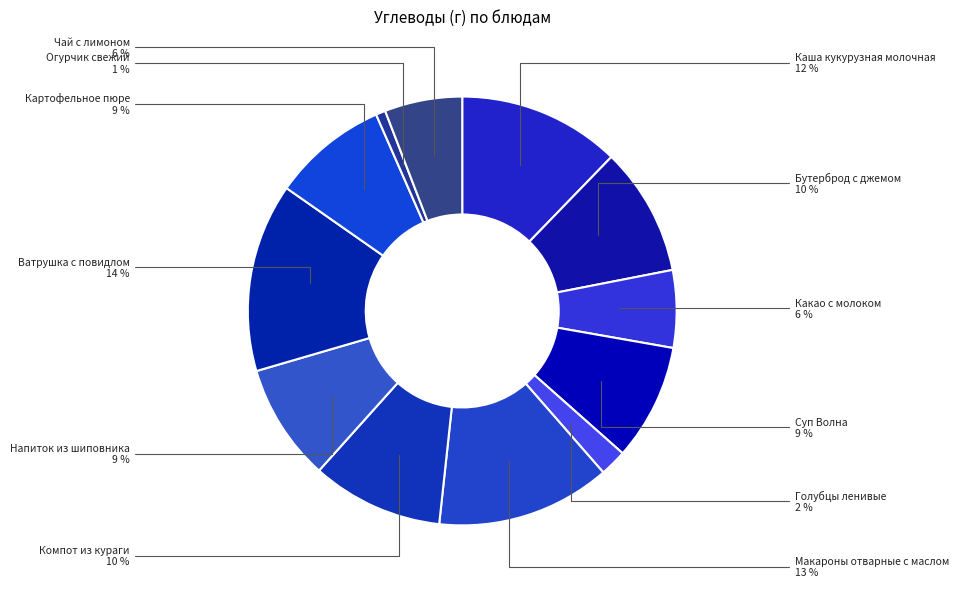

What percentage is the Огурчик свежий slice, to the nearest percent?

1%